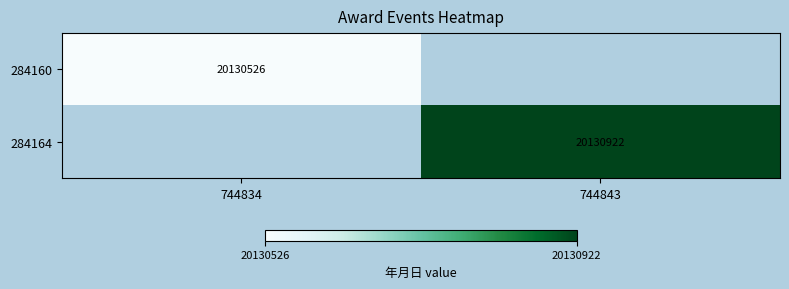

At how many categories does at least one series exceed 20130759?

1